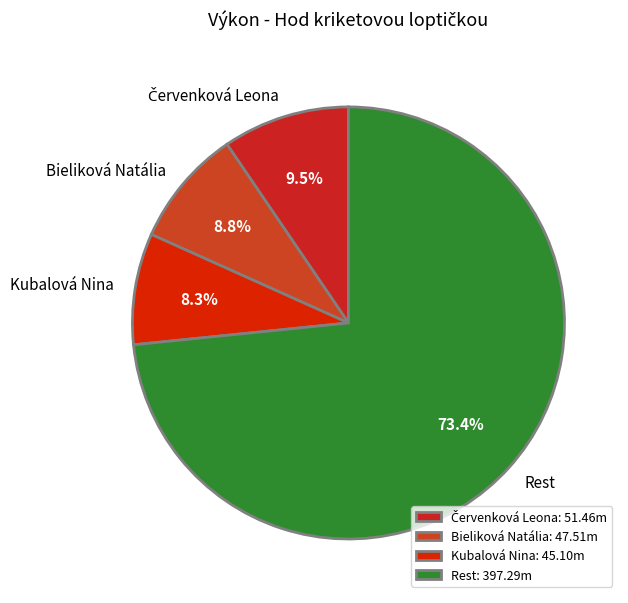

To the nearest percent, what is the average slice percentage?

25%